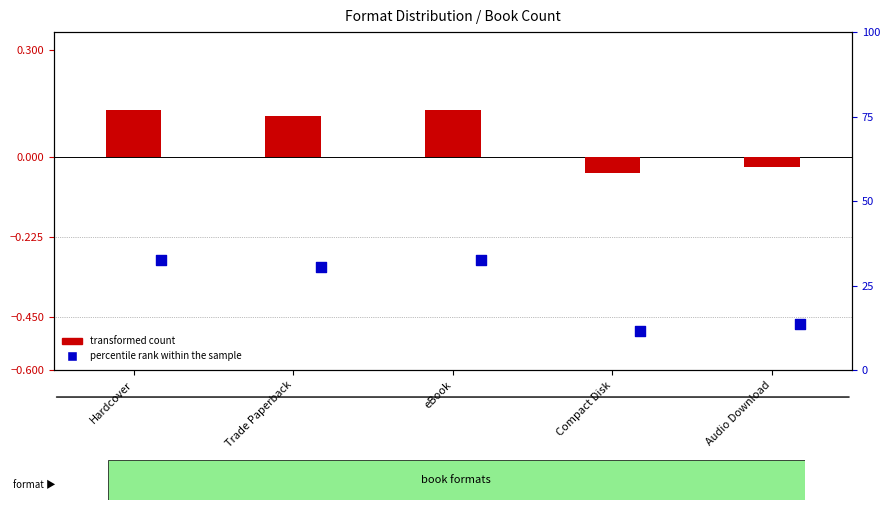

What is the total value across all series at eBook?

-0.2